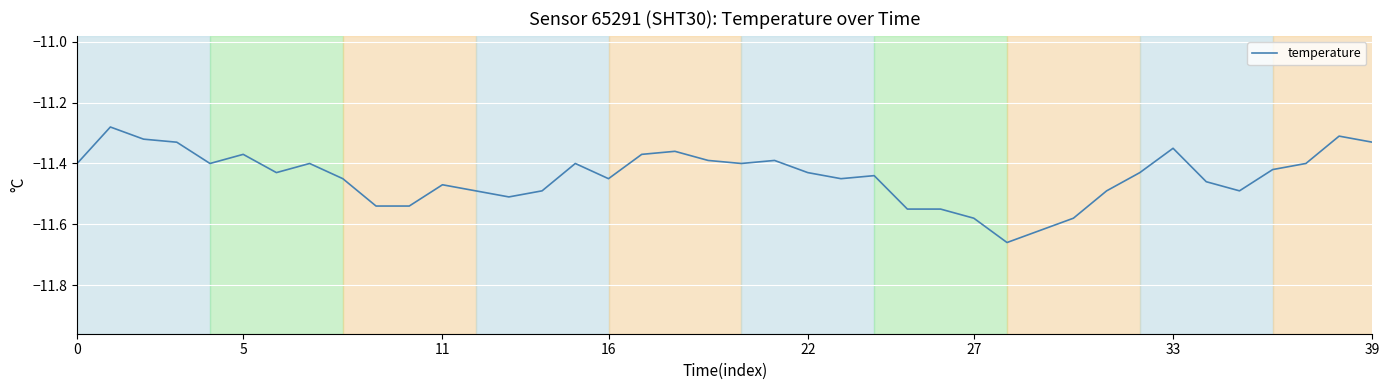

What is the difference between the maximum and minimum values?

0.4